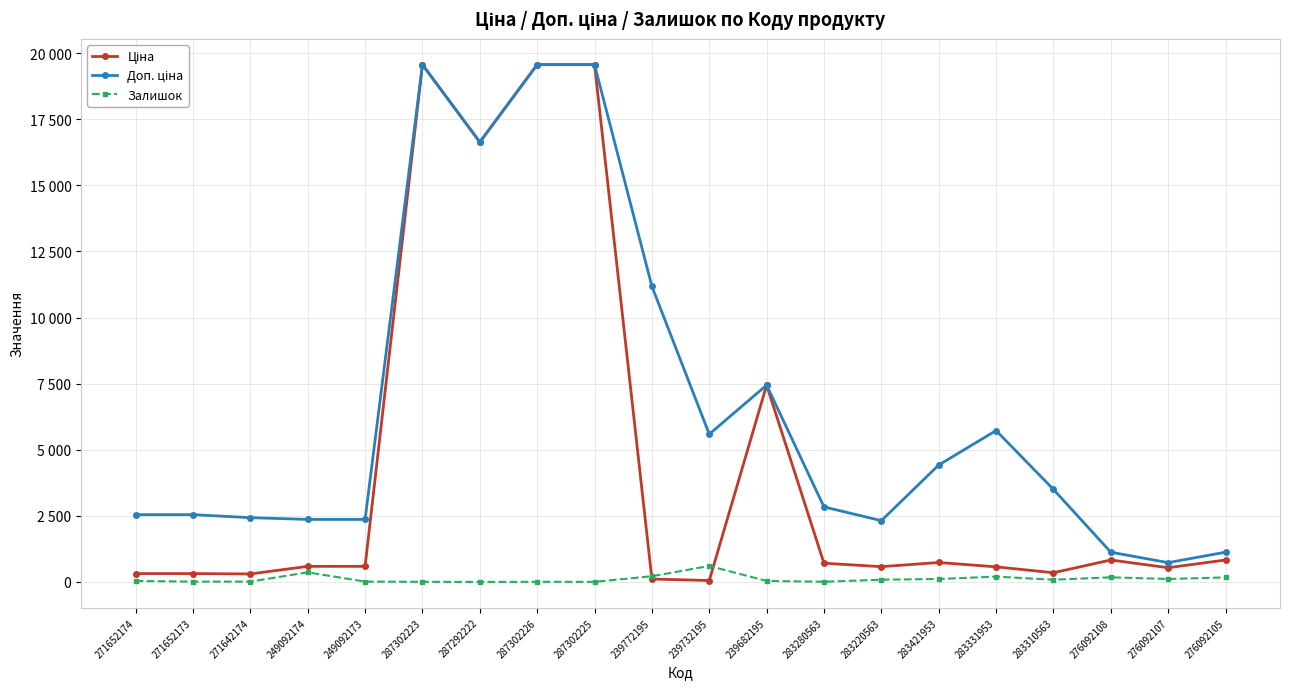

Is this an area chart (filled region under the line)?

No